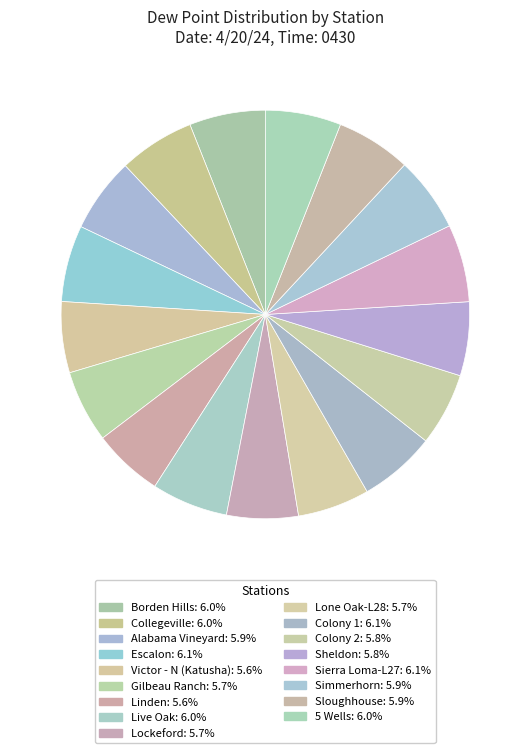

Do Borden Hills and Lockeford together represent more than half of the pie?

No